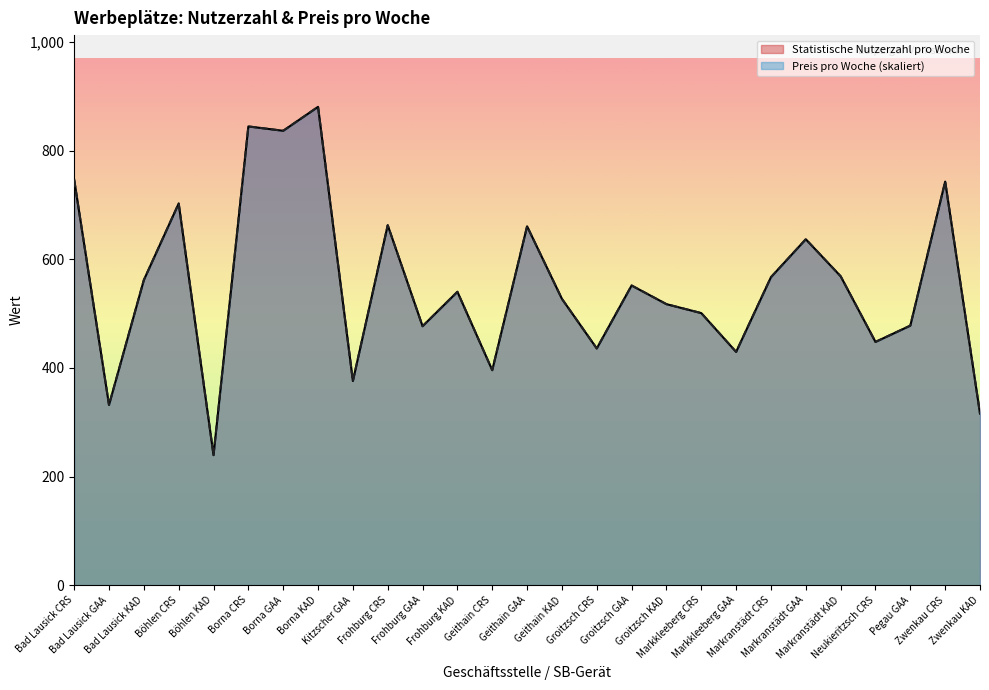

True or false: Statistische Nutzerzahl pro Woche and Preis pro Woche cross at least once.

False